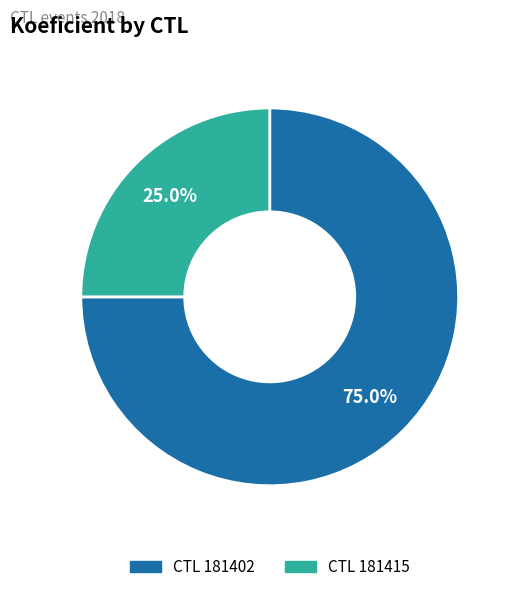

Count the number of slices in the pie.

2